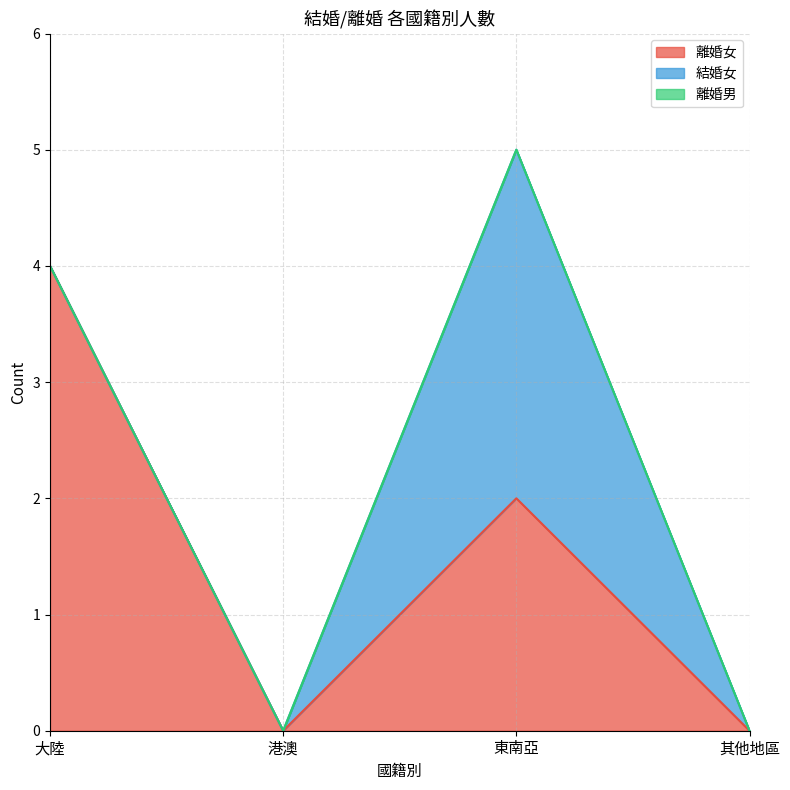

True or false: 結婚女 has a value of 0 at 大陸.

True